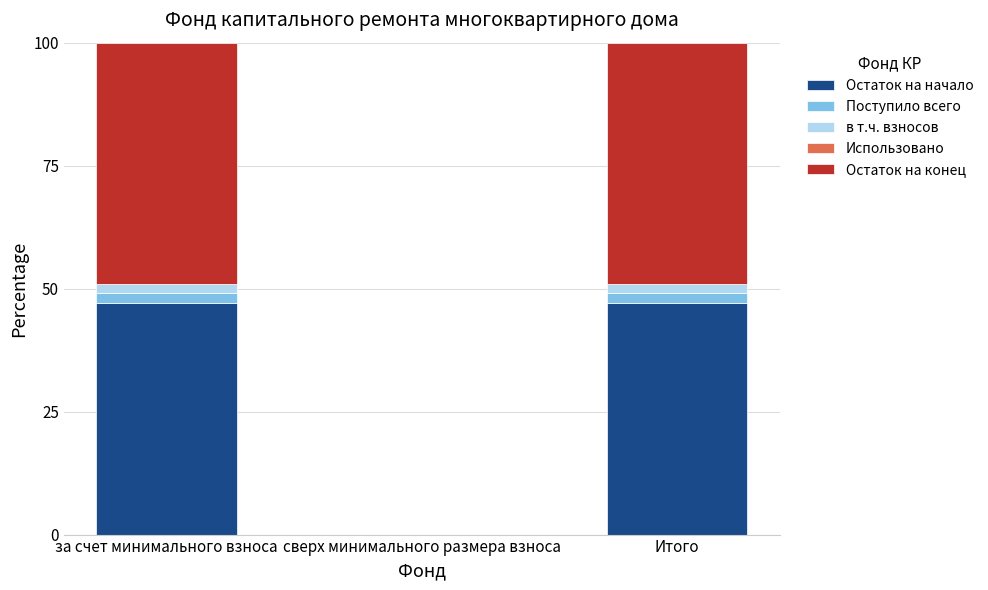

What is the maximum value for Остаток на начало?

47.1